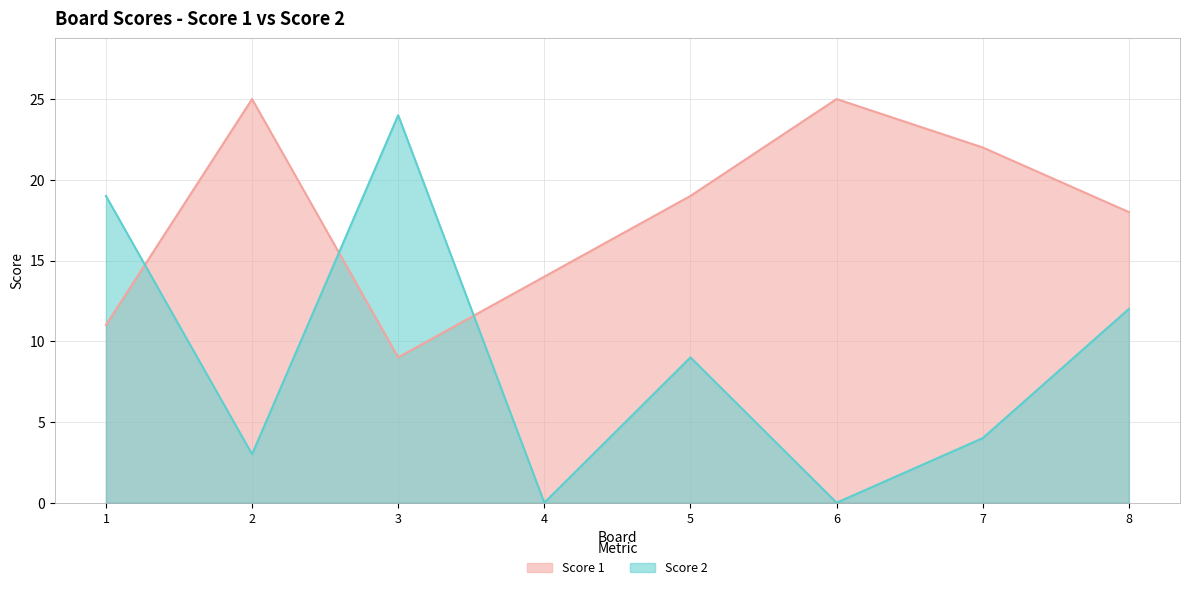

Reading right to left, list all the values displayed in this chart.

Score 1: 18	22	25	19	14	9	25	11
Score 2: 12	4	0	9	0	24	3	19